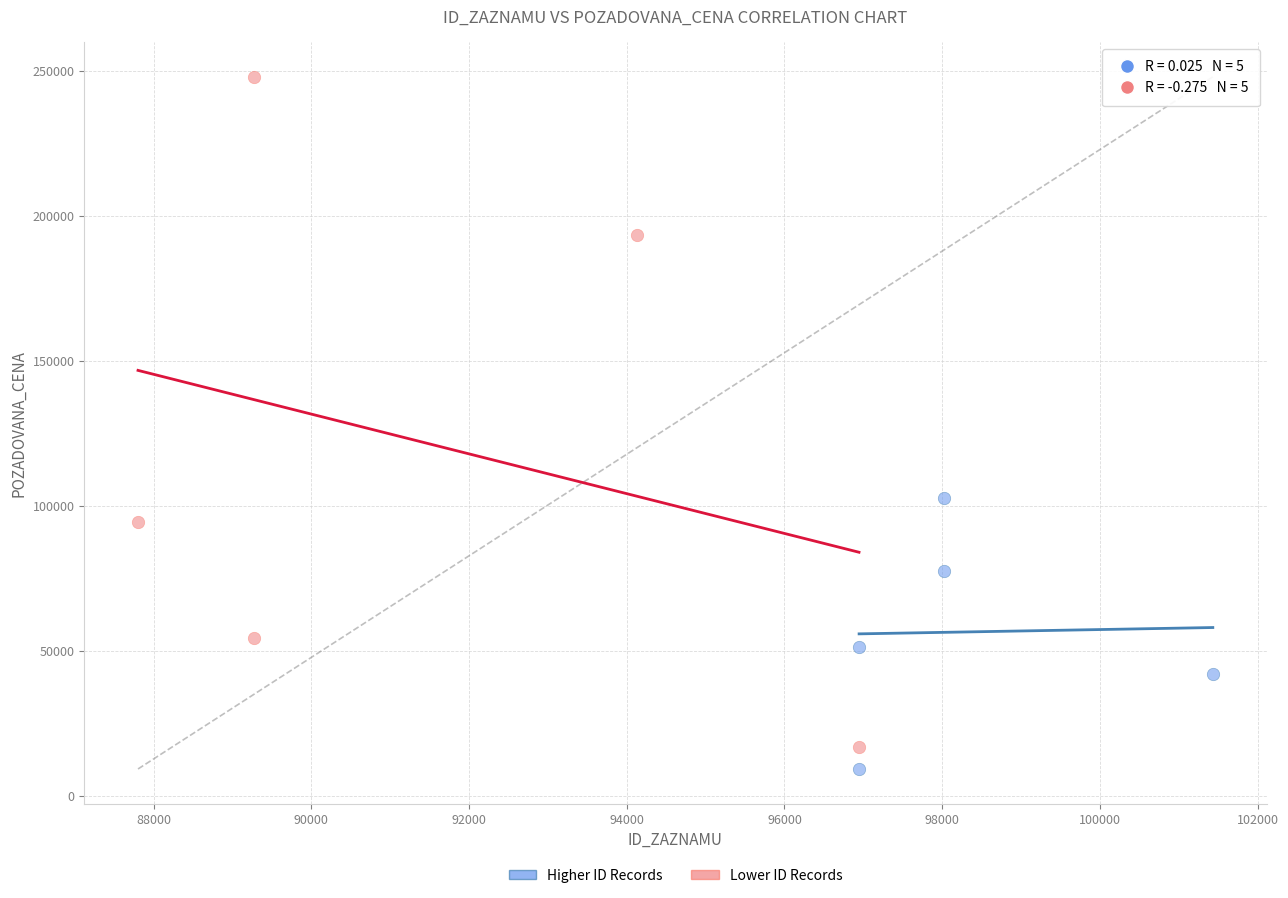

What are all the series names shown in the legend?

Higher ID Records, Lower ID Records